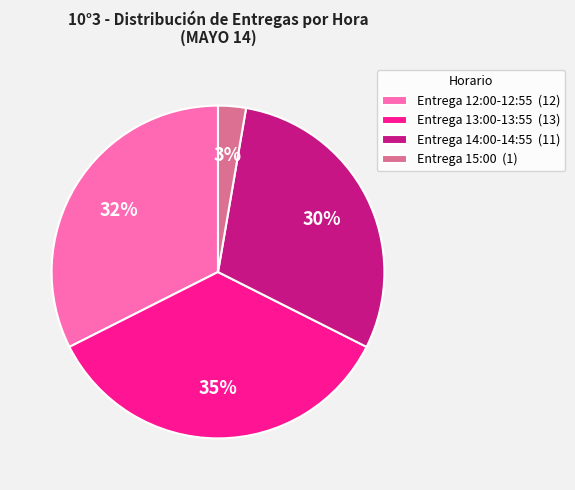

True or false: Entrega 15:00 accounts for 3% of the total.

True